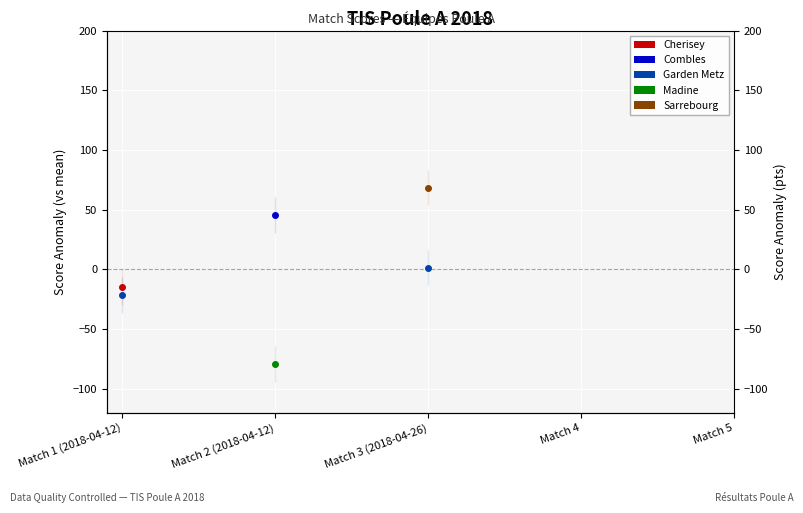

True or false: Sarrebourg and Garden Metz cross at least once.

False